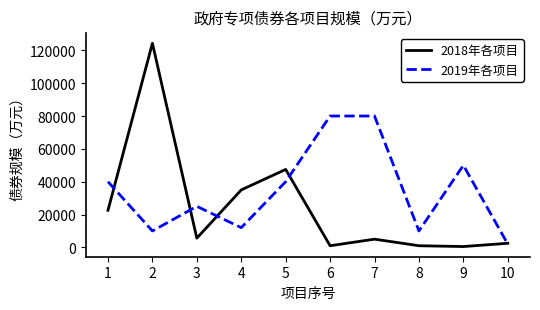

How many lines are shown in the chart?

2